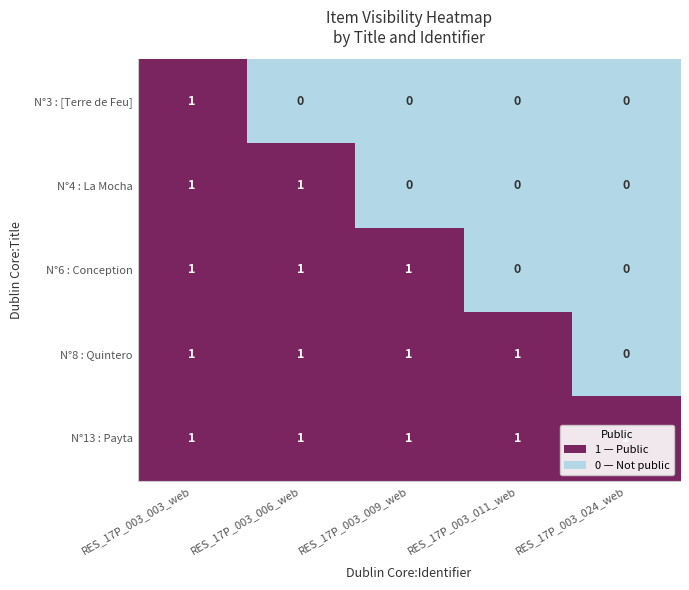

Count the N°6 : Conception values in the range 0 to 1.

5